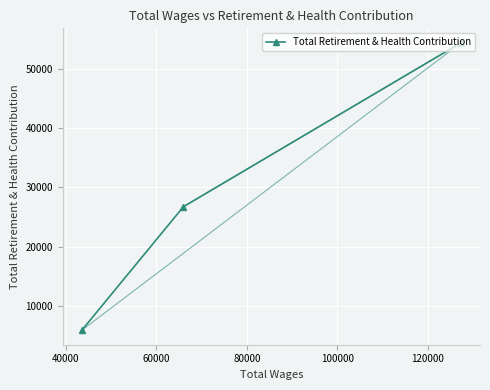

How many values are between 5905 and 54369?

3